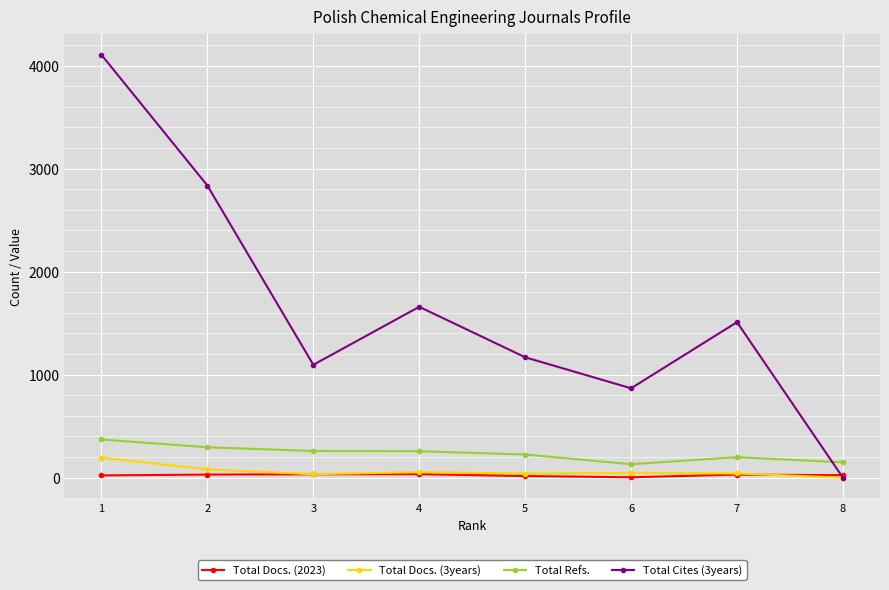

What is the average value of the Total Cites (3years) series?

1655